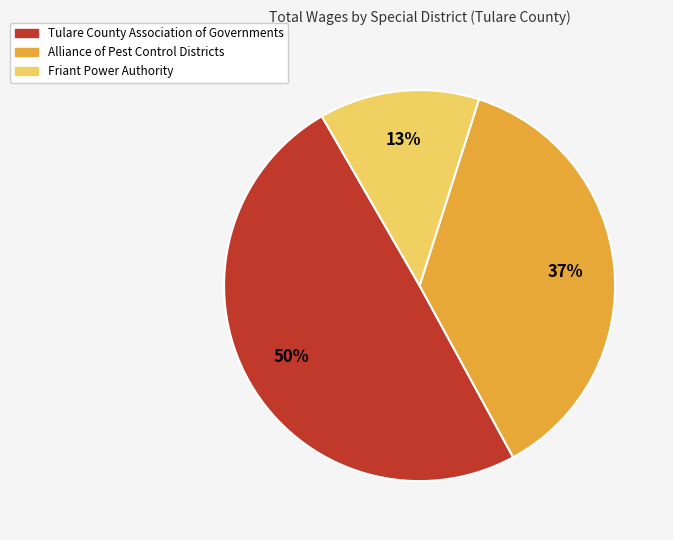

Does any single category account for the majority?

No